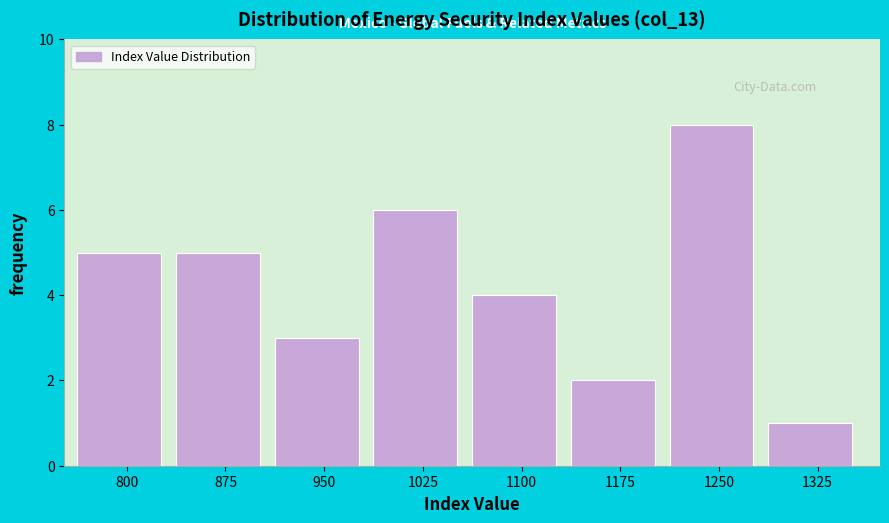

Reading right to left, transcribe all the data shown in this chart.

1	8	2	4	6	3	5	5